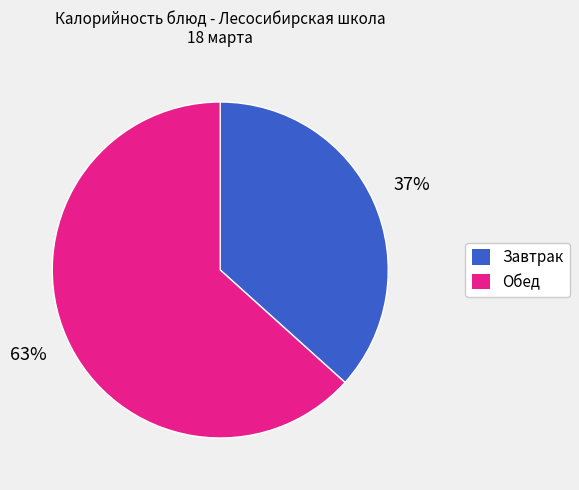

Count the number of slices in the pie.

2